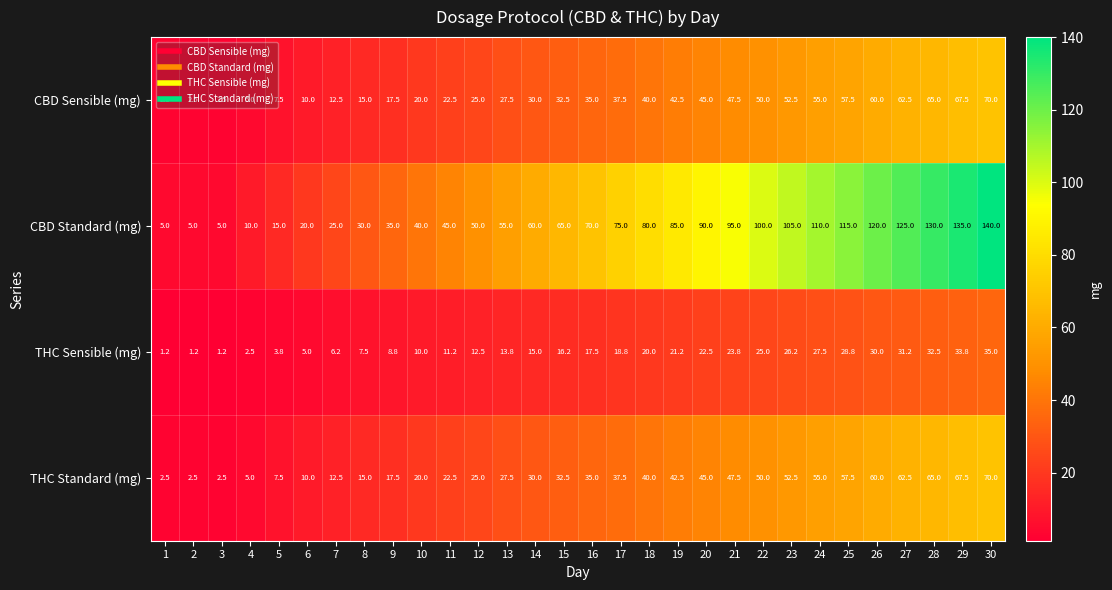

What is the total value across all series at 2?

11.2